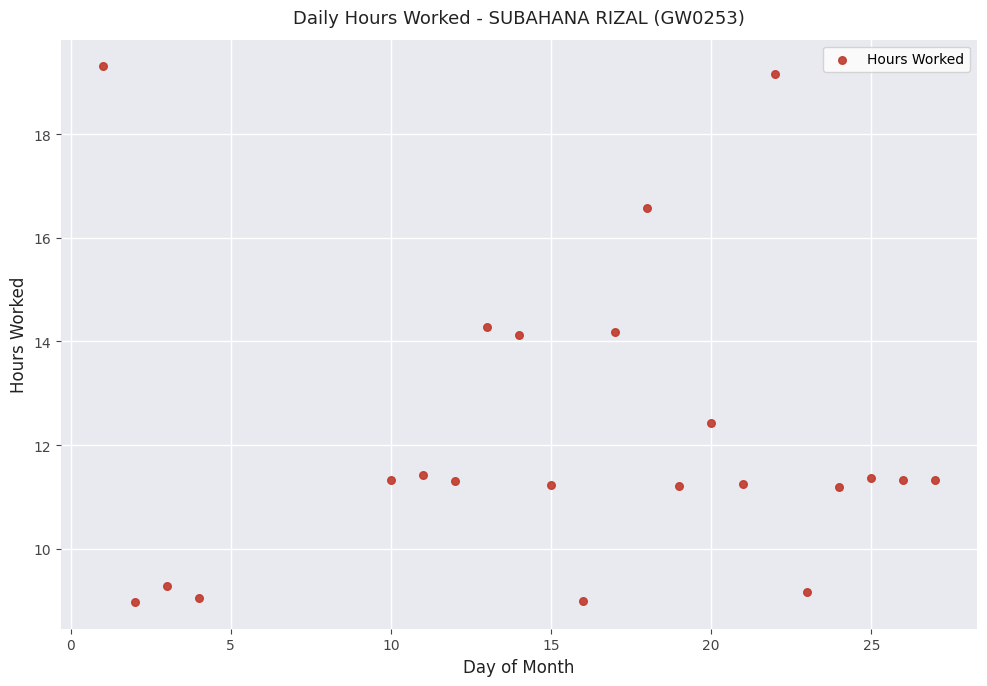

What is the range of X values (max minus min)?

26.0